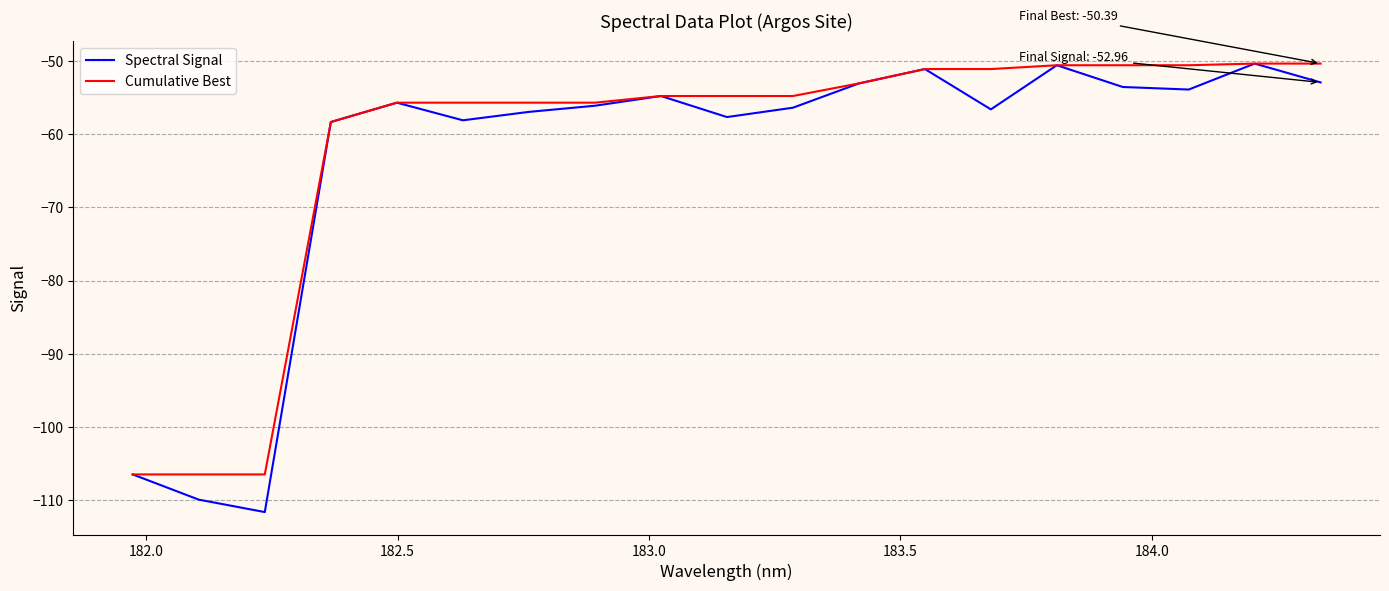

What is the average value of the Cumulative Best series?

-61.7